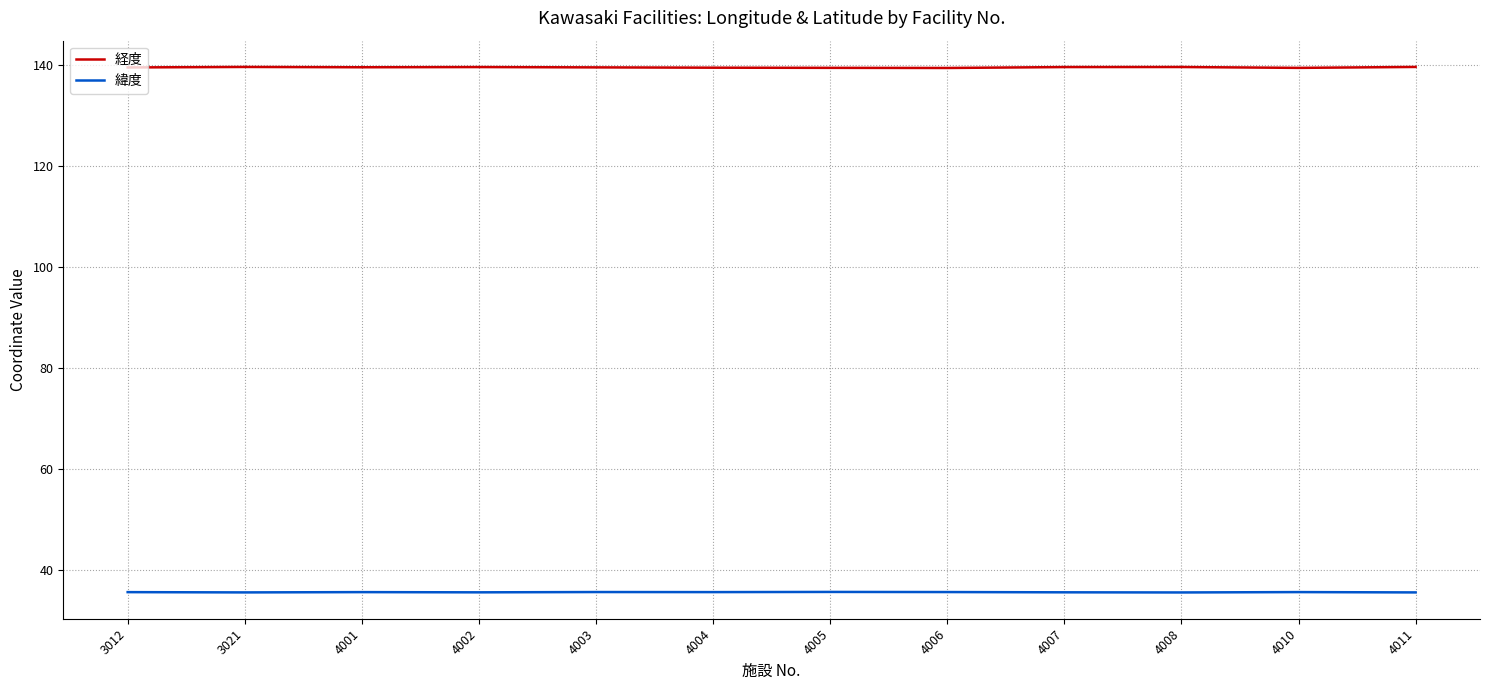

What is the minimum value shown in the chart?

35.5